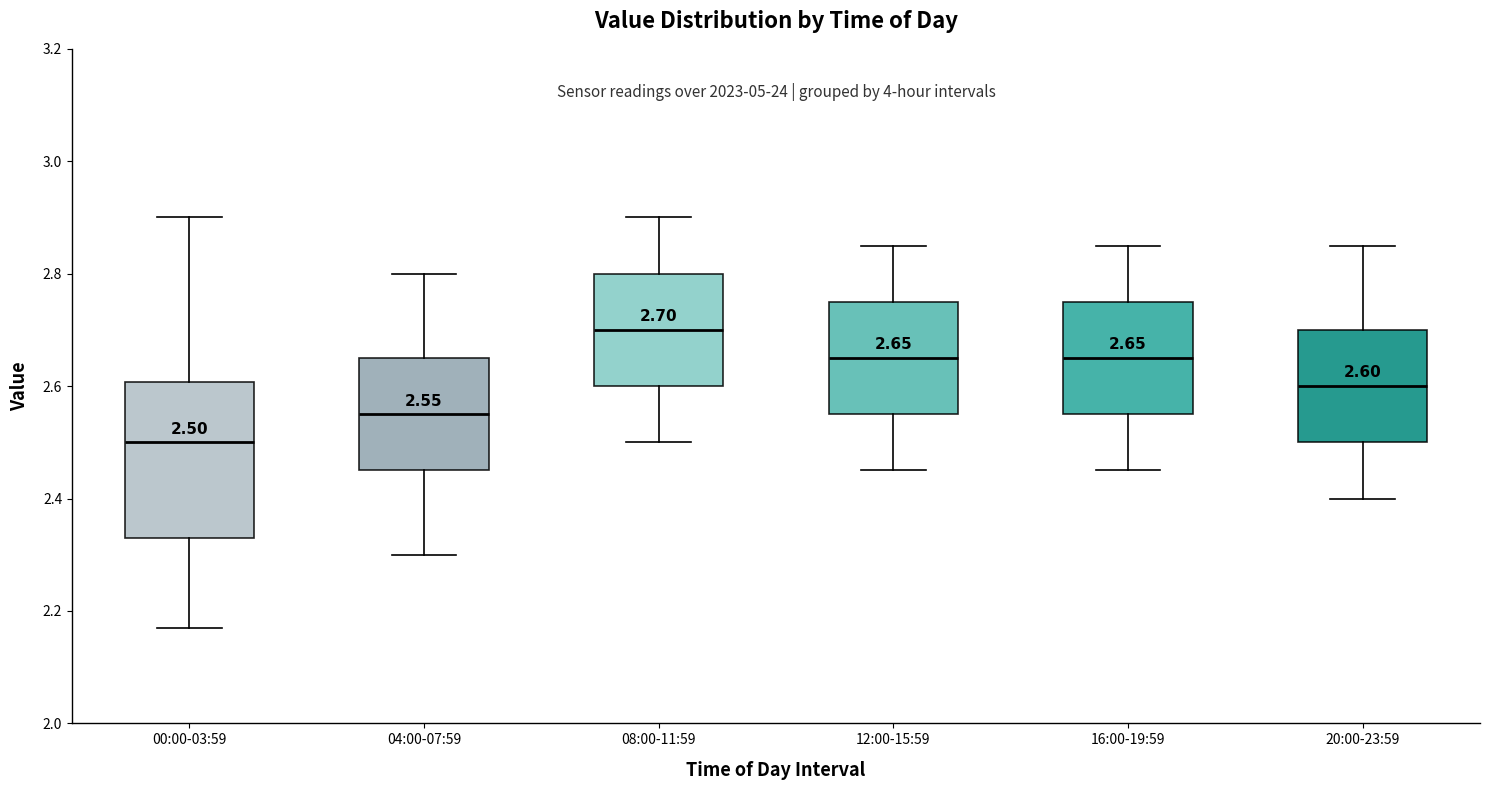

Comparing the boxes themselves (not the whiskers), which one is the tallest?

00:00-03:59